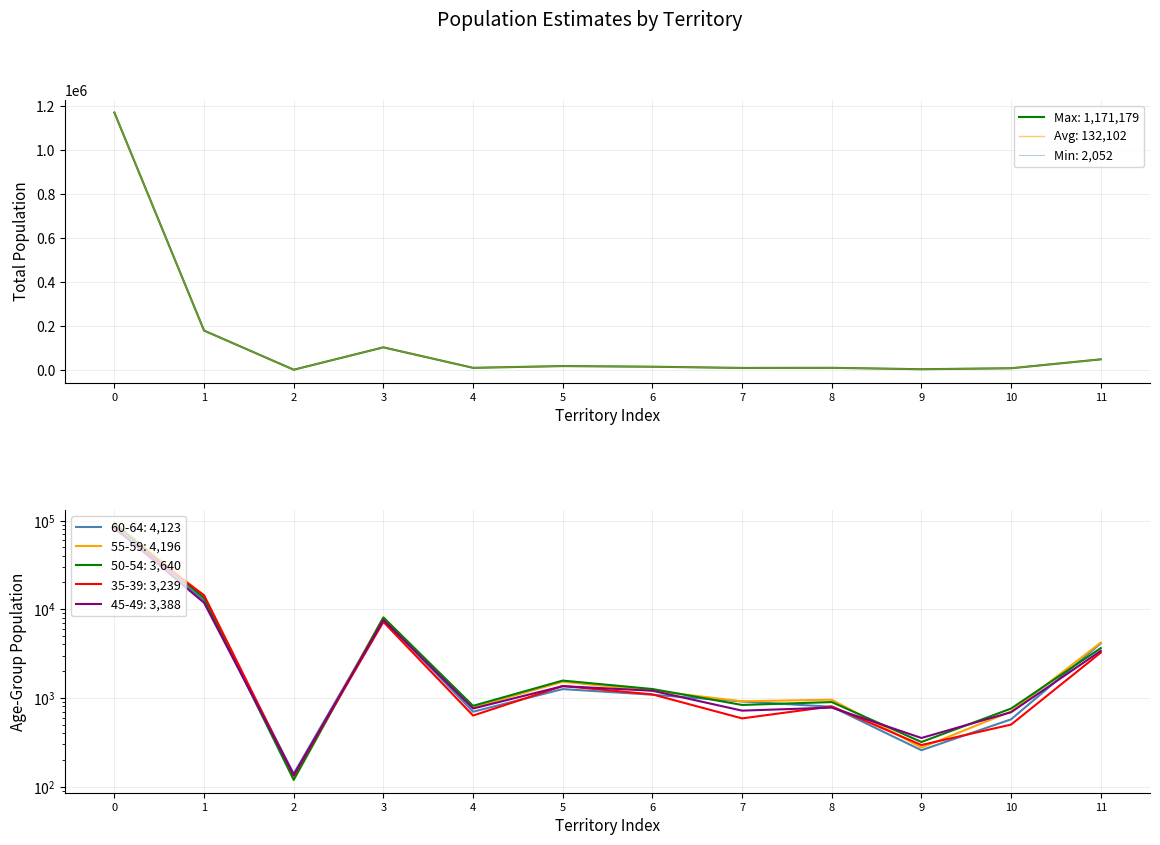

What is the lowest value of the 50-54 series?

119